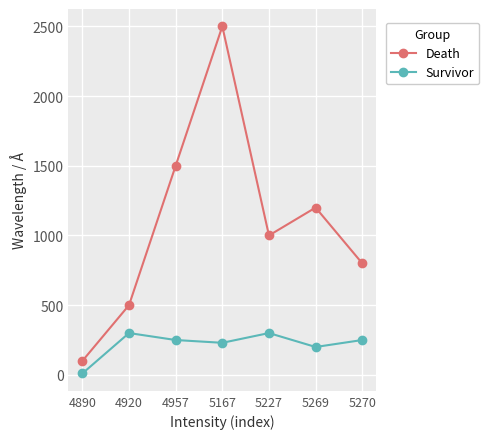

List the labels in order of Death value, largest first.

5167, 4957, 5269, 5227, 5270, 4920, 4890